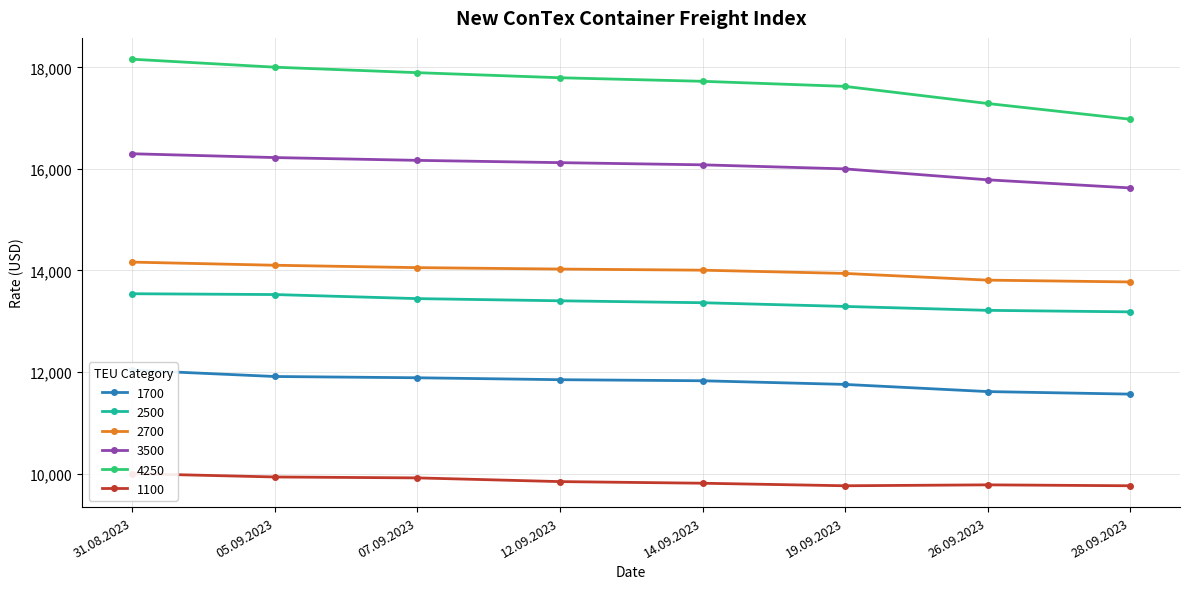

True or false: 4250 and 2500 intersect in this chart.

False